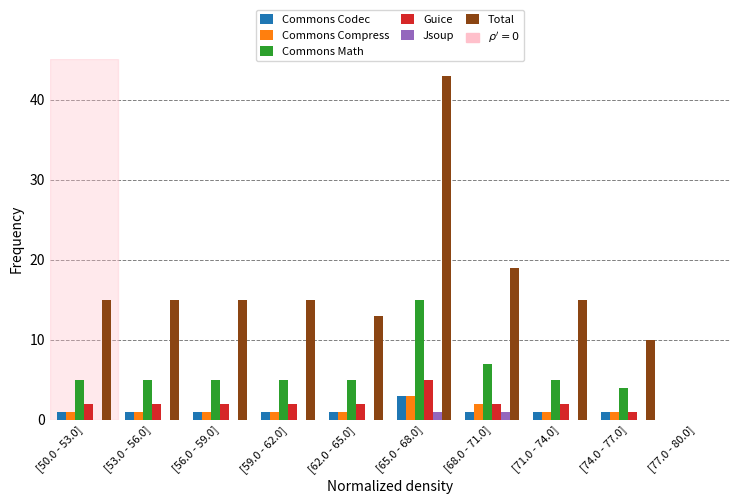

Is it true that Commons Math equals 1 at [74.0 - 77.0]?

False